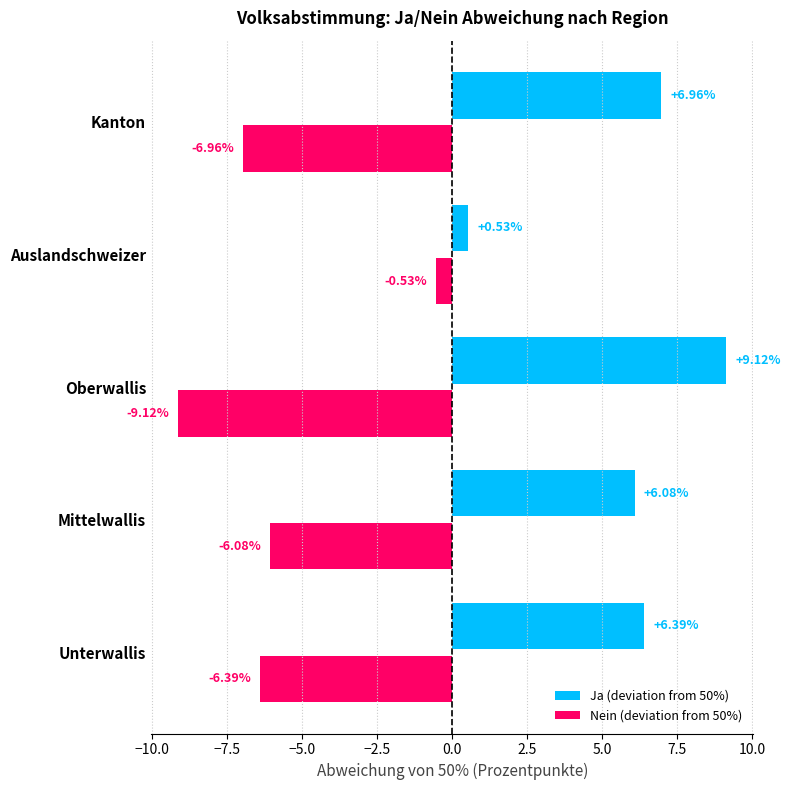

What is the spread (max minus min) of values at Auslandschweizer?

1.1